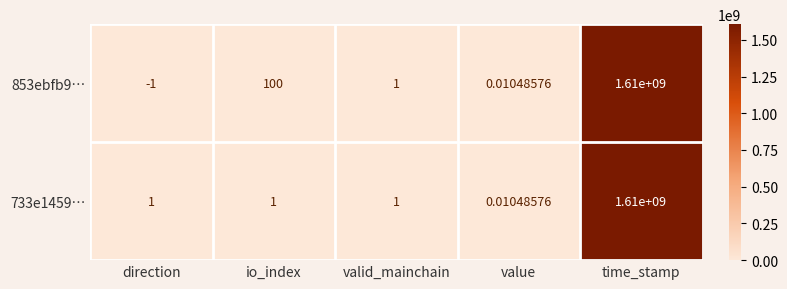

At which label does 733e1459… reach its peak?

time_stamp